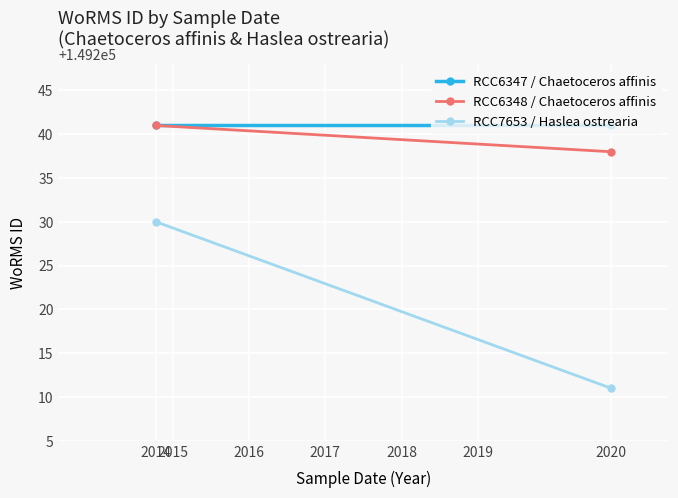

What are all the series names shown in the legend?

RCC6347 / Chaetoceros affinis, RCC6348 / Chaetoceros affinis, RCC7653 / Haslea ostrearia